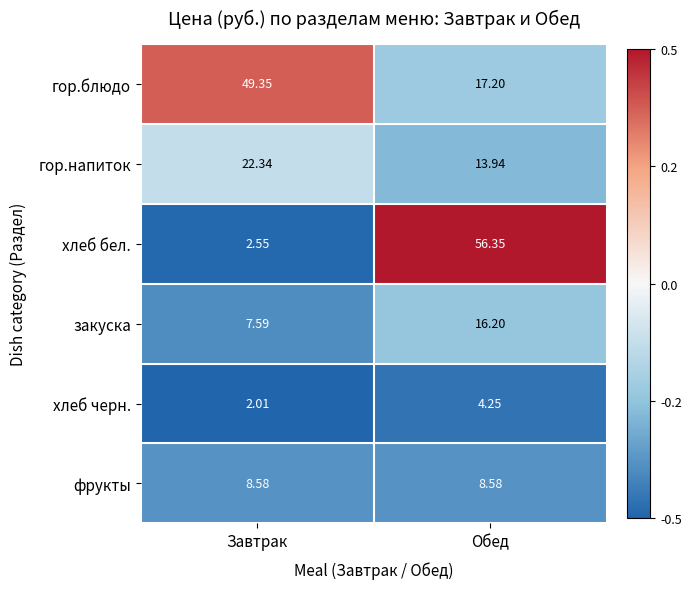

At which category does the chart reach its minimum across all series?

Завтрак